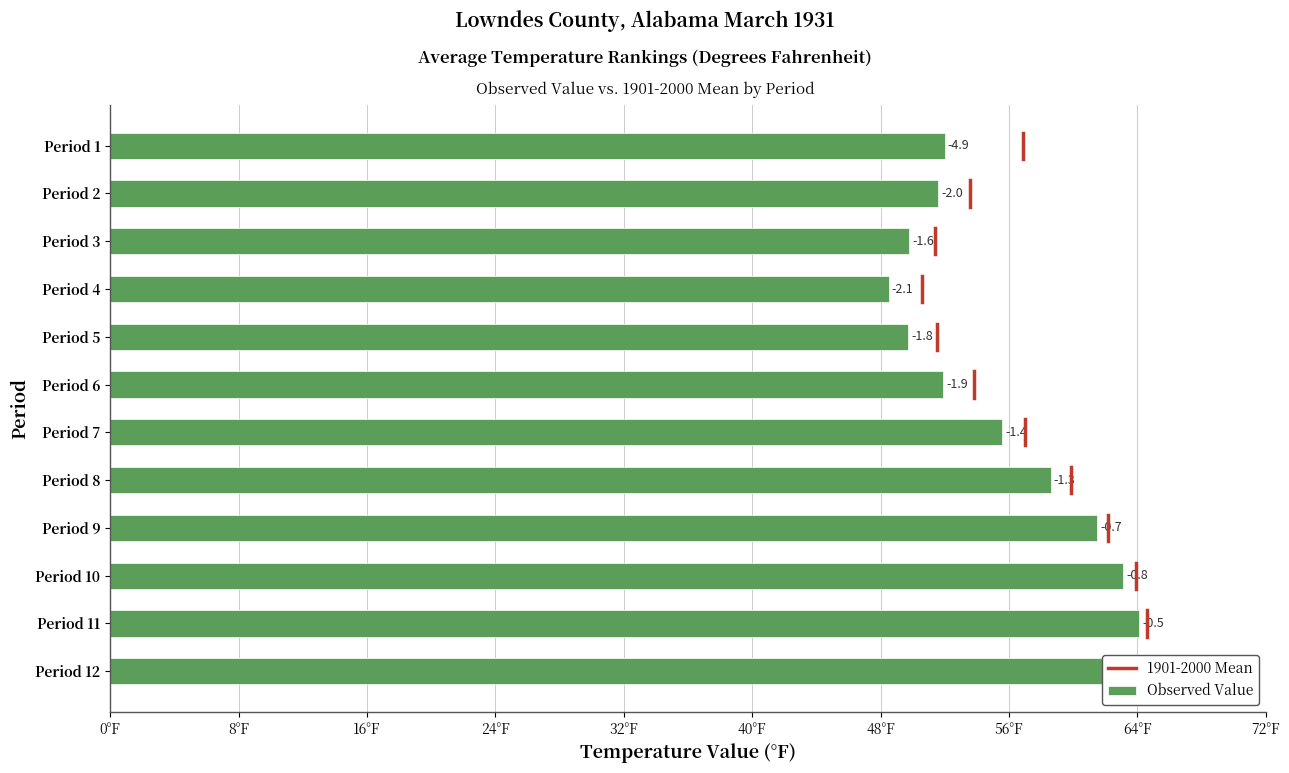

Is it true that the value at Period 5 is 49.7?

True